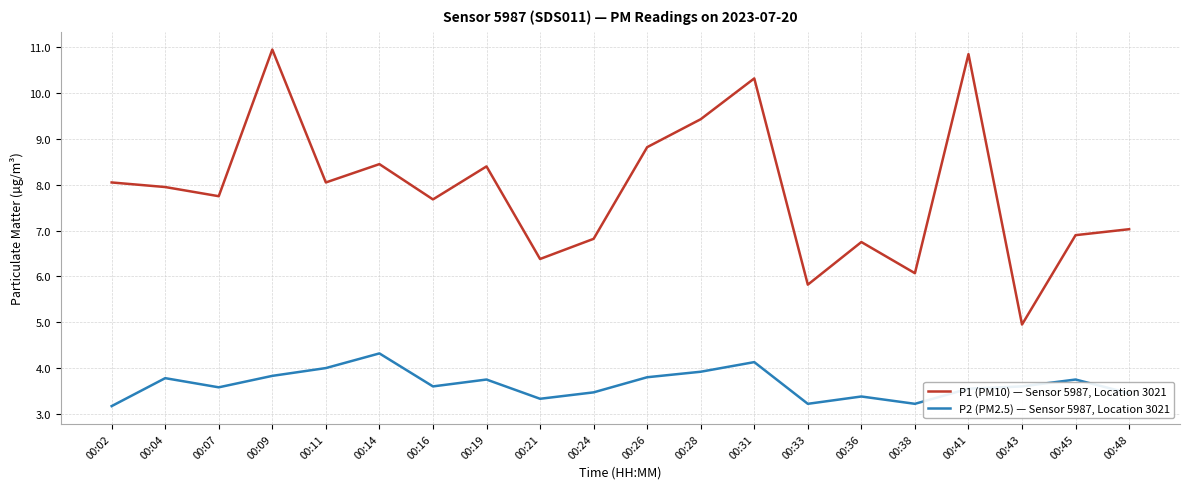

What is the spread (max minus min) of values at 00:07?

4.2